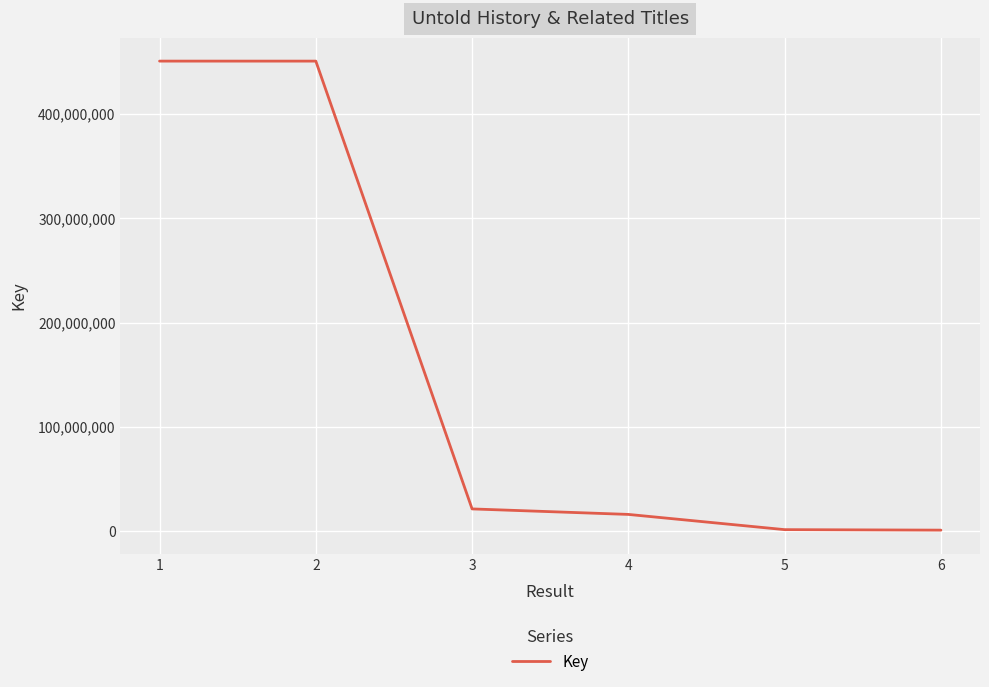

How many lines are shown in the chart?

1